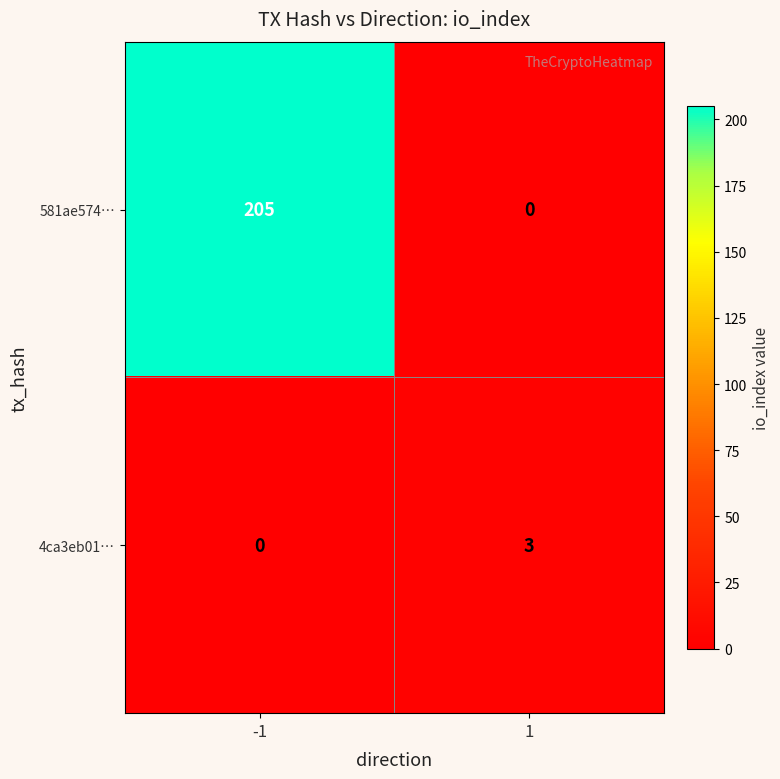

How many distinct data groups are displayed?

2